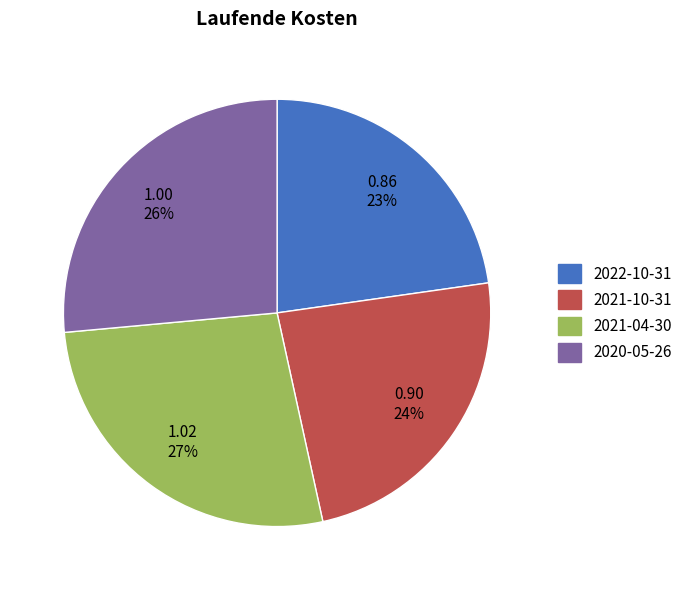

To the nearest percent, what portion does 2021-04-30 represent?

27%